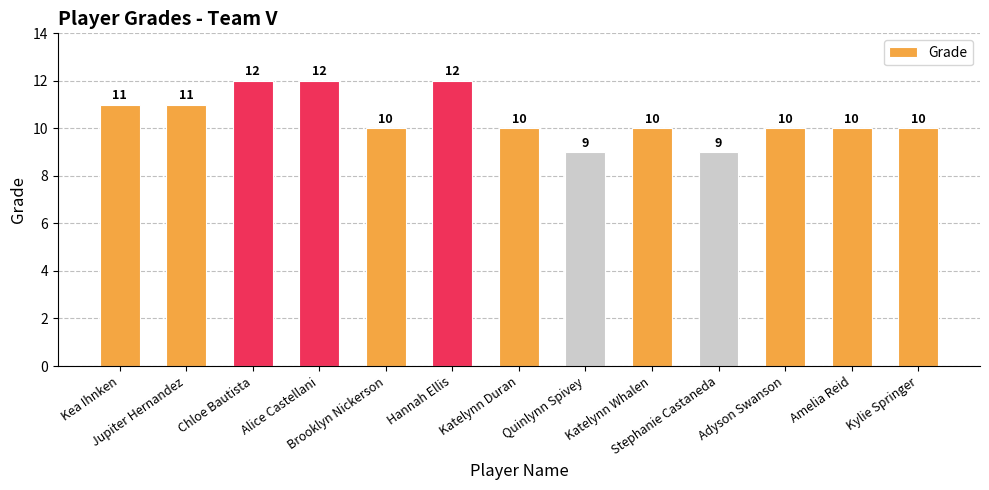

What is the value of the 4th bar from the left?

12